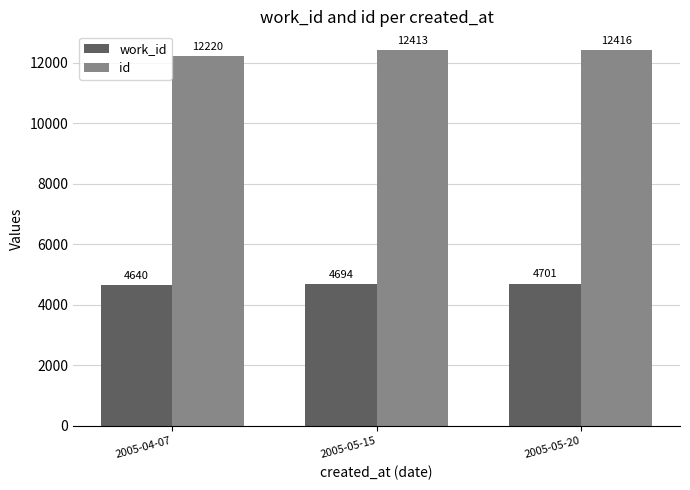

At how many categories does at least one series exceed 7264?

3